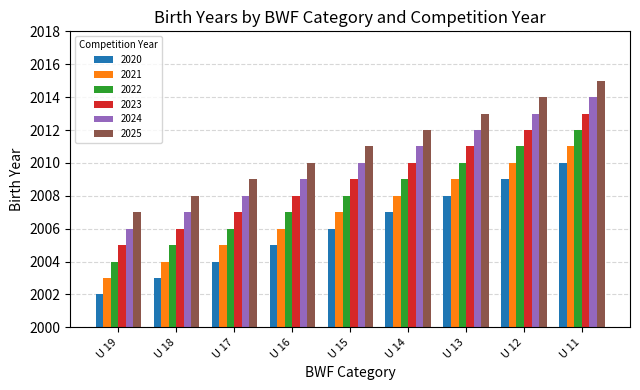

What is the total value across all series at U 14?

12057